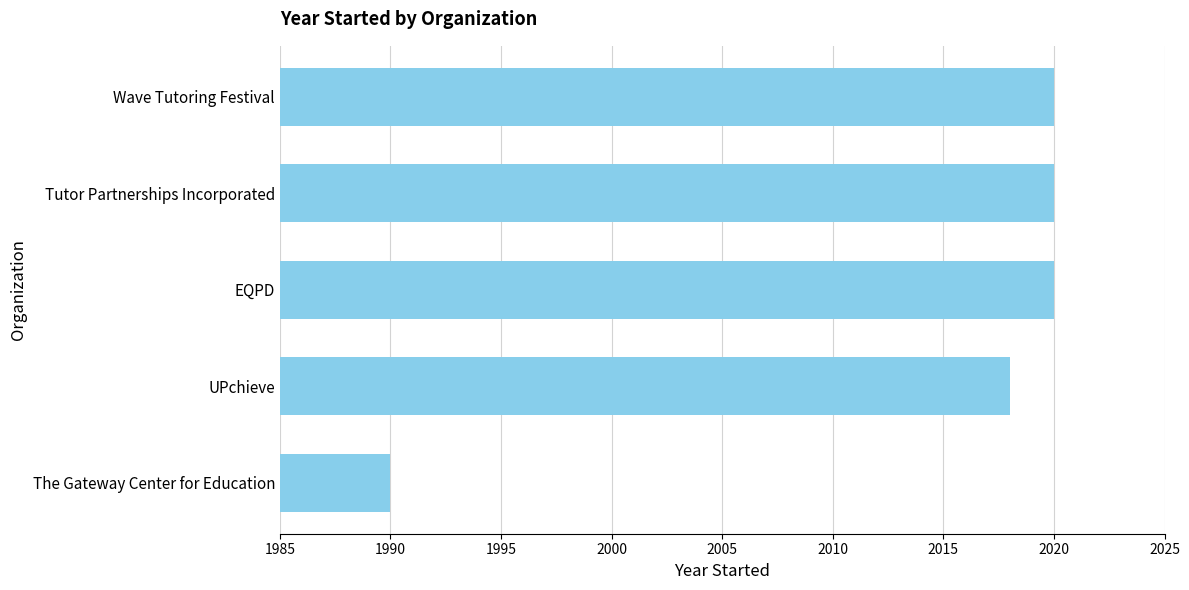

Reading top to bottom, what are all the values shown in this chart?

2020	2020	2020	2018	1990